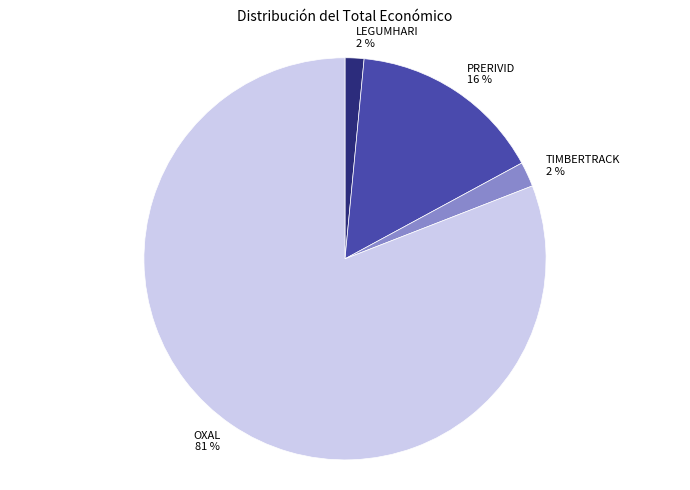

What is the largest slice in the pie chart?

OXAL